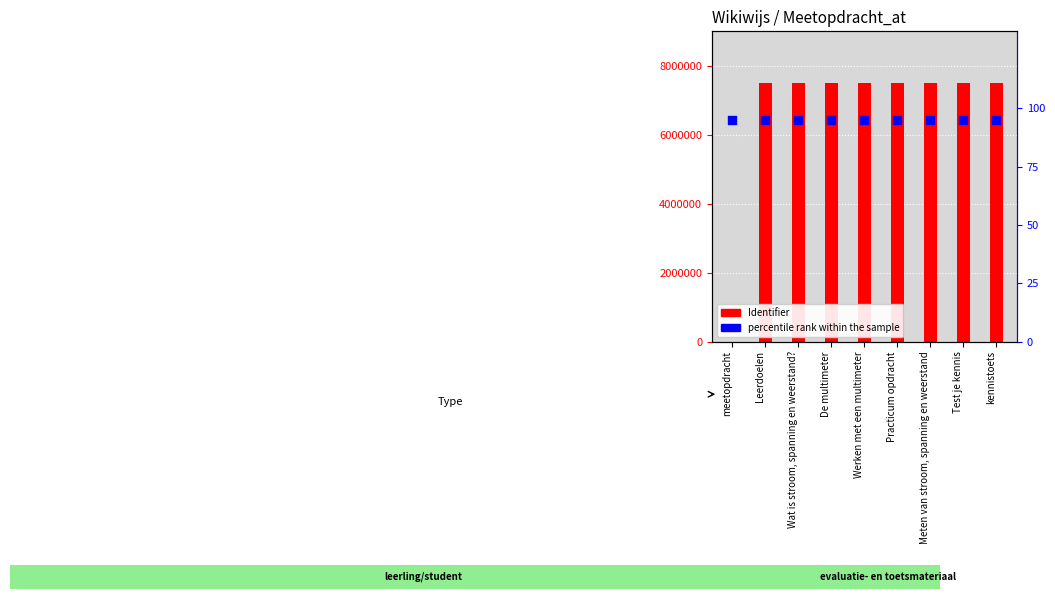

At which category is the sum across all series the highest?

kennistoets